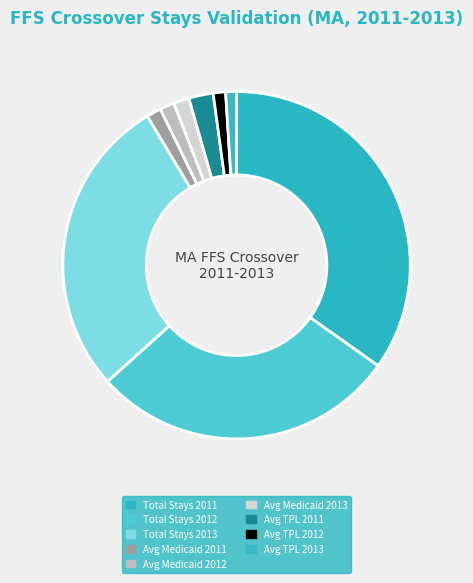

What percentage do Total Stays 2012 and Avg Medicaid 2012 together represent?

31.1%